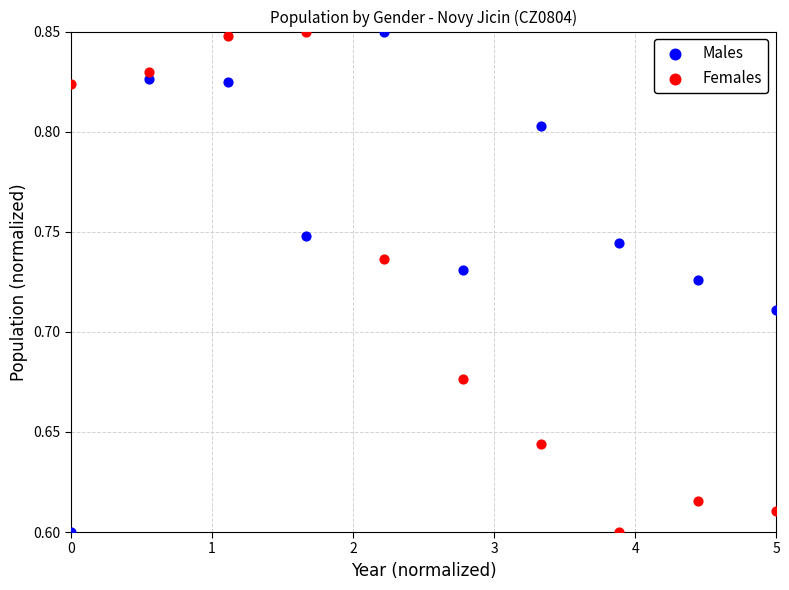

What is the X range (max minus min) for the scatter plot?

5.0